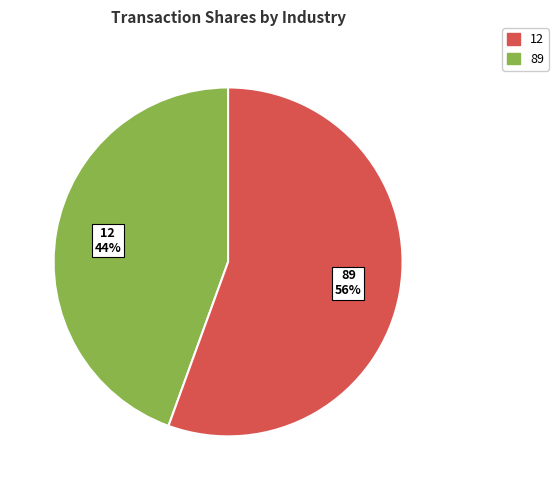

Between 12 and 89, which is larger?

89